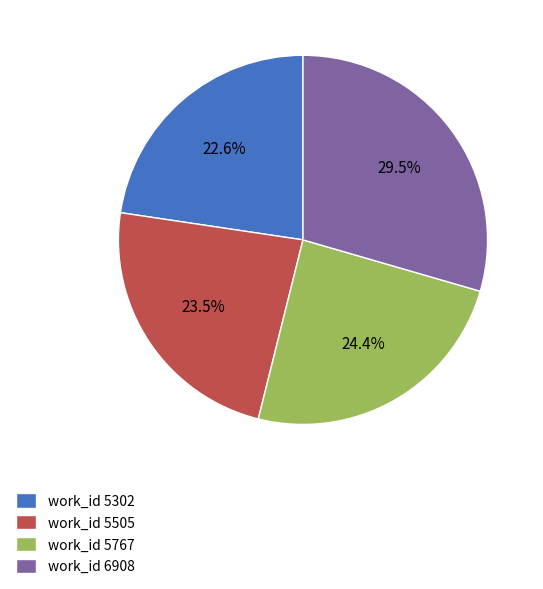

Rank the categories by value from highest to lowest.

work_id 6908, work_id 5767, work_id 5505, work_id 5302